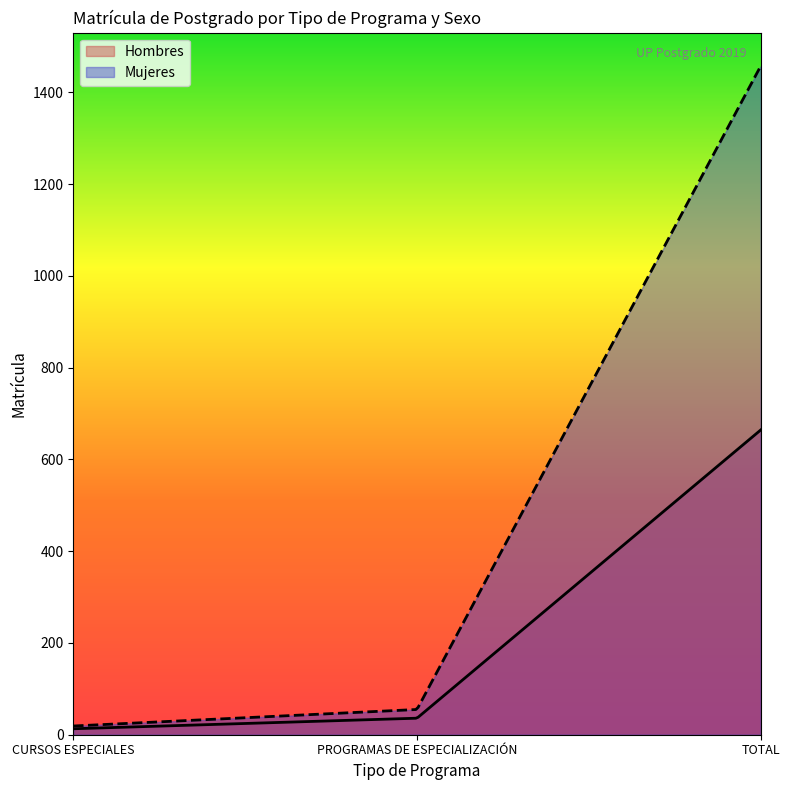

What are all the series names shown in the legend?

Hombres, Mujeres